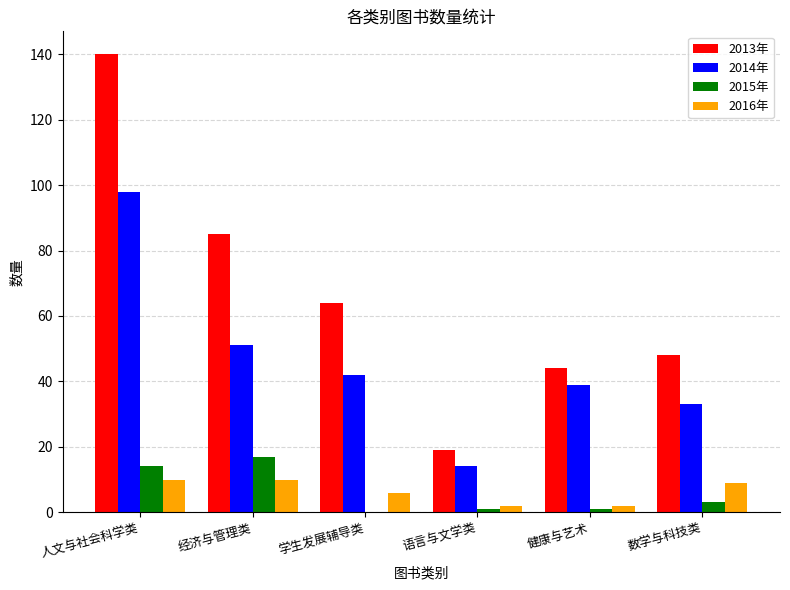

Reading right to left, list all the values displayed in this chart.

2013年: 48	44	19	64	85	140
2014年: 33	39	14	42	51	98
2015年: 3	1	1	0	17	14
2016年: 9	2	2	6	10	10